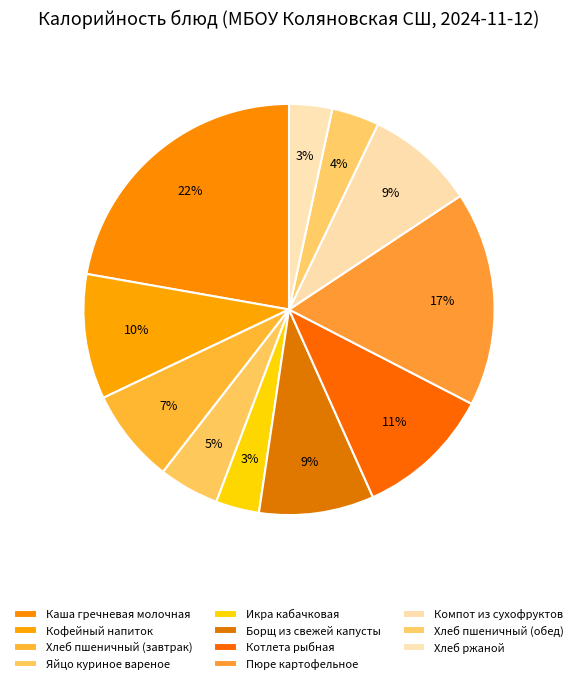

How many slices are in this pie chart?

11